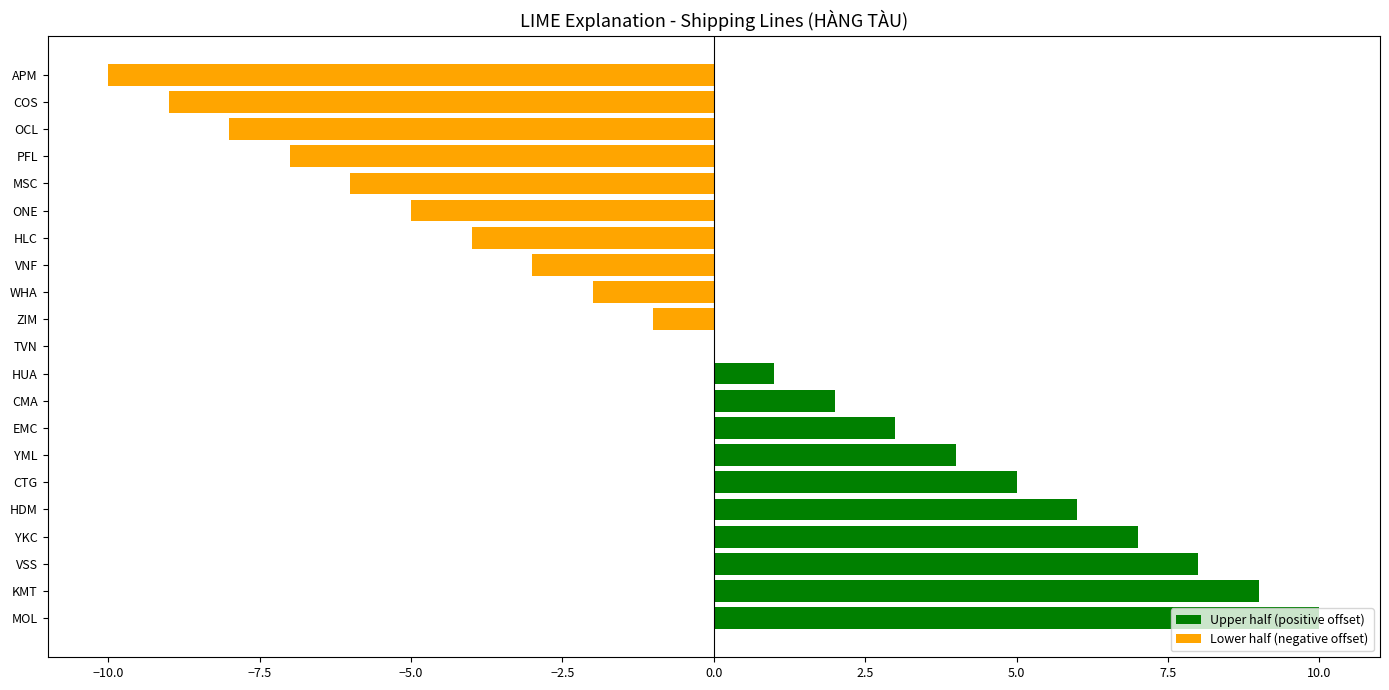

At which label is the value closest to 0?

TVN